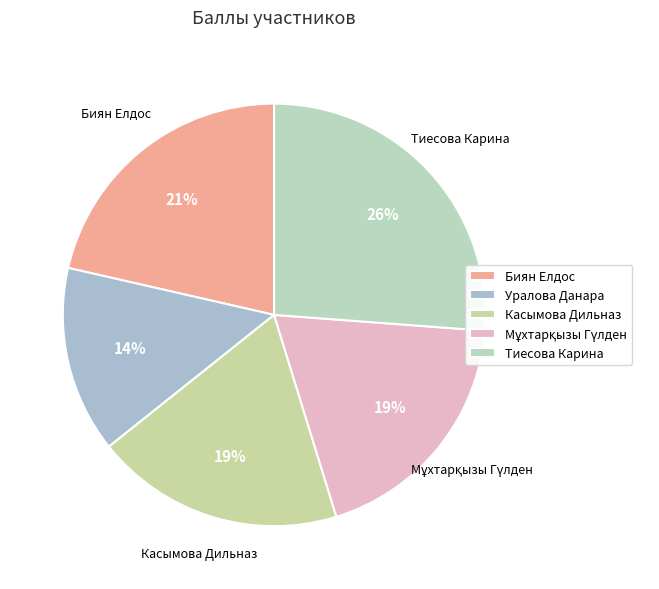

Combined, what portion of the pie is Мұхтарқызы Гүлден and Биян Елдос?

40.5%